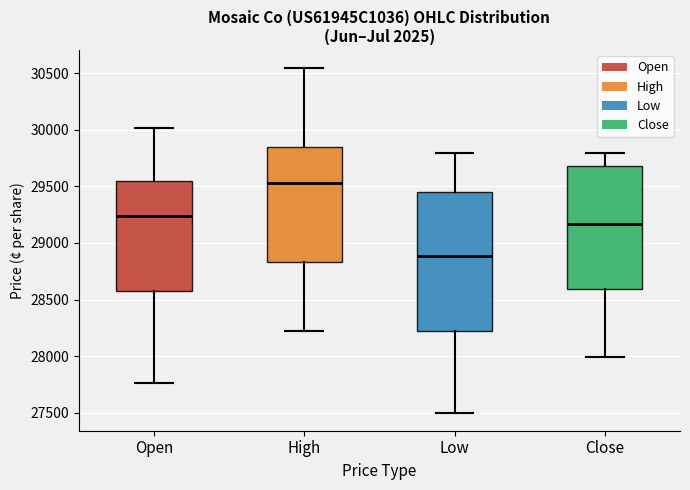

Which box is the tallest, from its lower edge to its upper edge?

Low